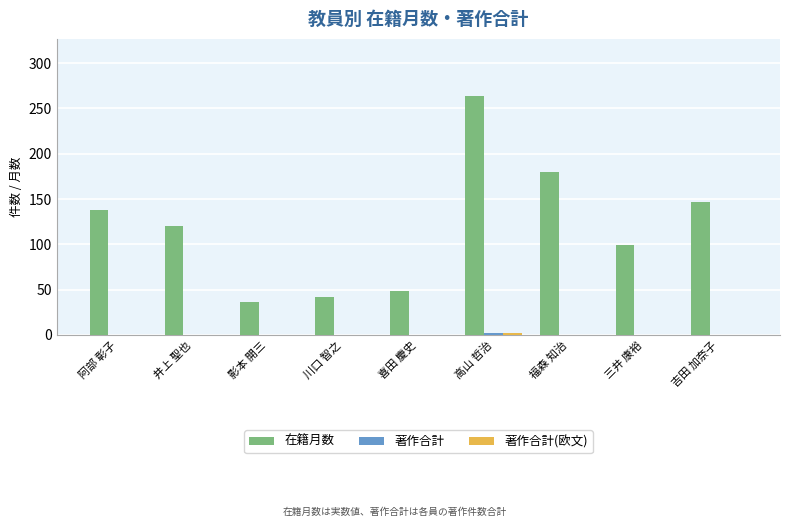

Which series has the largest total across all categories?

在籍月数